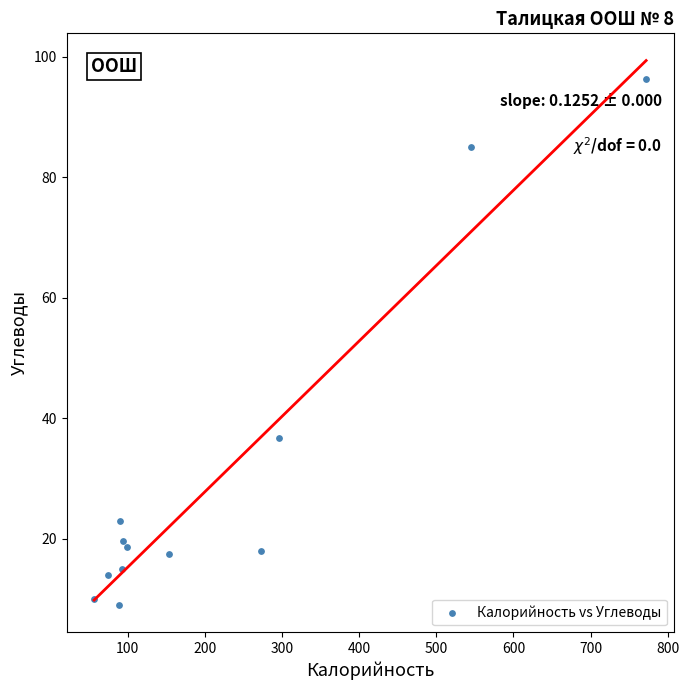

What Y value in the scatter plot is closest to 52?

36.8